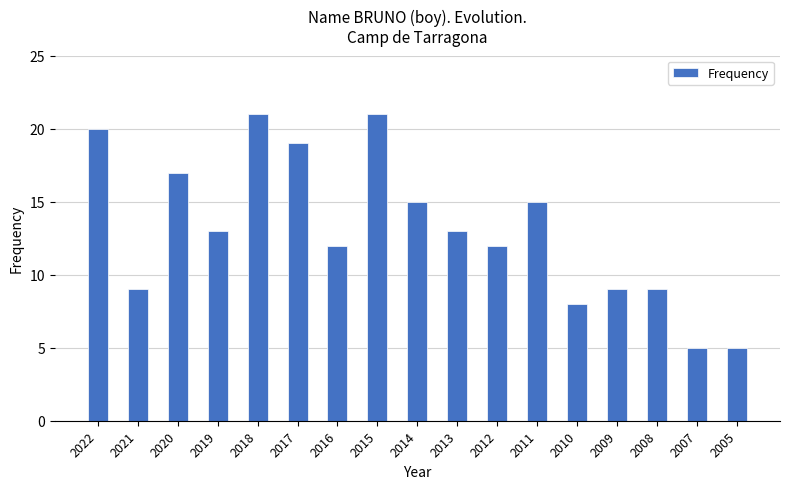

What is the value of the 5th bar from the left?

21